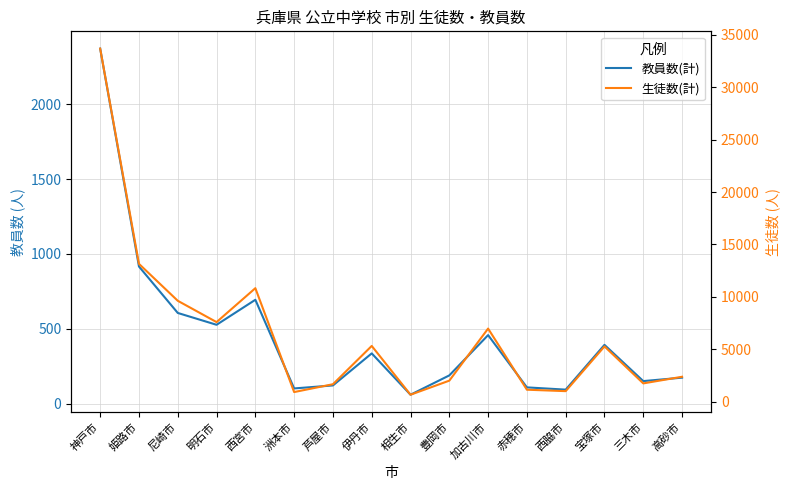

Reading right to left, transcribe all the data shown in this chart.

教員数(計): 高砂市=174	三木市=151	宝塚市=393	西脇市=94	赤穂市=109	加古川市=458	豊岡市=189	相生市=60	伊丹市=336	芦屋市=122	洲本市=102	西宮市=694	明石市=527	尼崎市=606	姫路市=916	神戸市=2371
生徒数(計): 高砂市=2373	三木市=1740	宝塚市=5270	西脇市=1001	赤穂市=1138	加古川市=6972	豊岡市=2002	相生市=659	伊丹市=5315	芦屋市=1661	洲本市=913	西宮市=10827	明石市=7590	尼崎市=9624	姫路市=13147	神戸市=33688